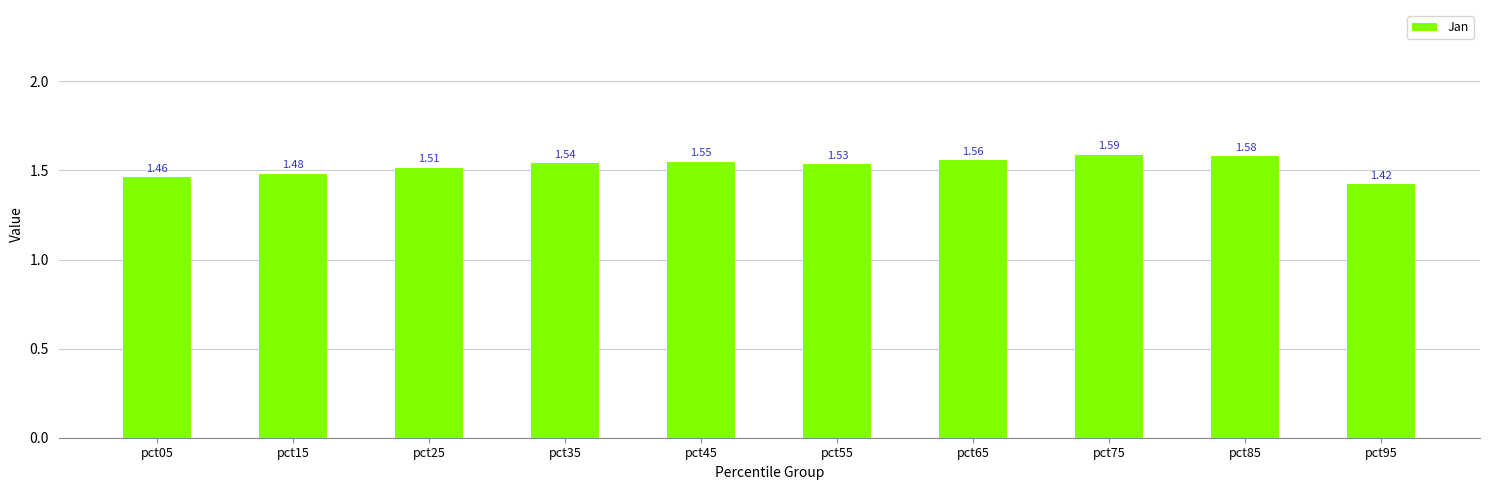

List the labels in order of value, smallest first.

pct95, pct05, pct15, pct25, pct55, pct35, pct45, pct65, pct85, pct75